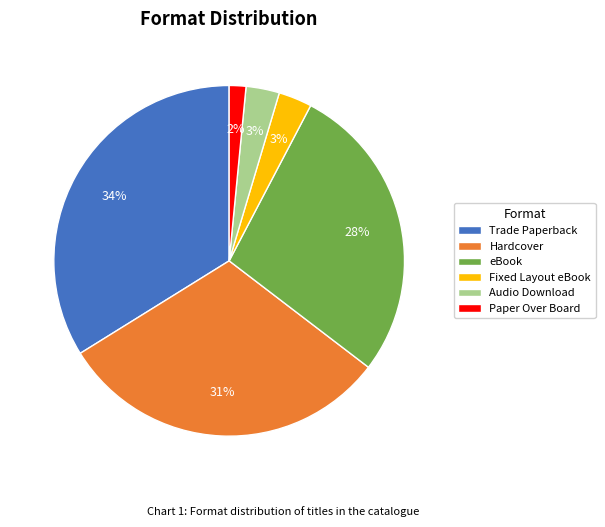

To the nearest percent, what percentage of the pie is Paper Over Board?

2%